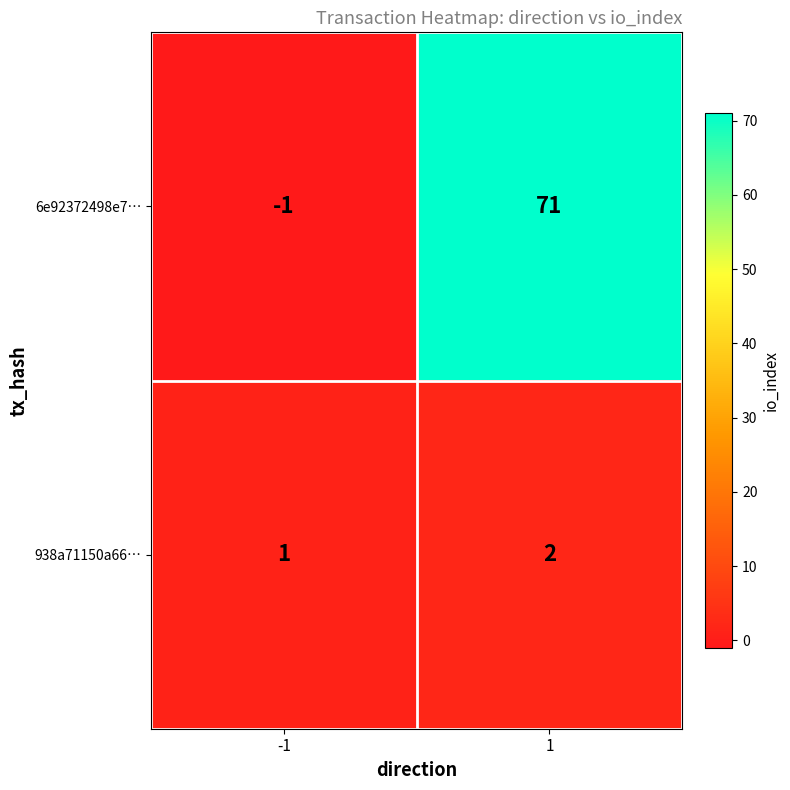

How many data points in 6e92372498e7… are less than 71?

1